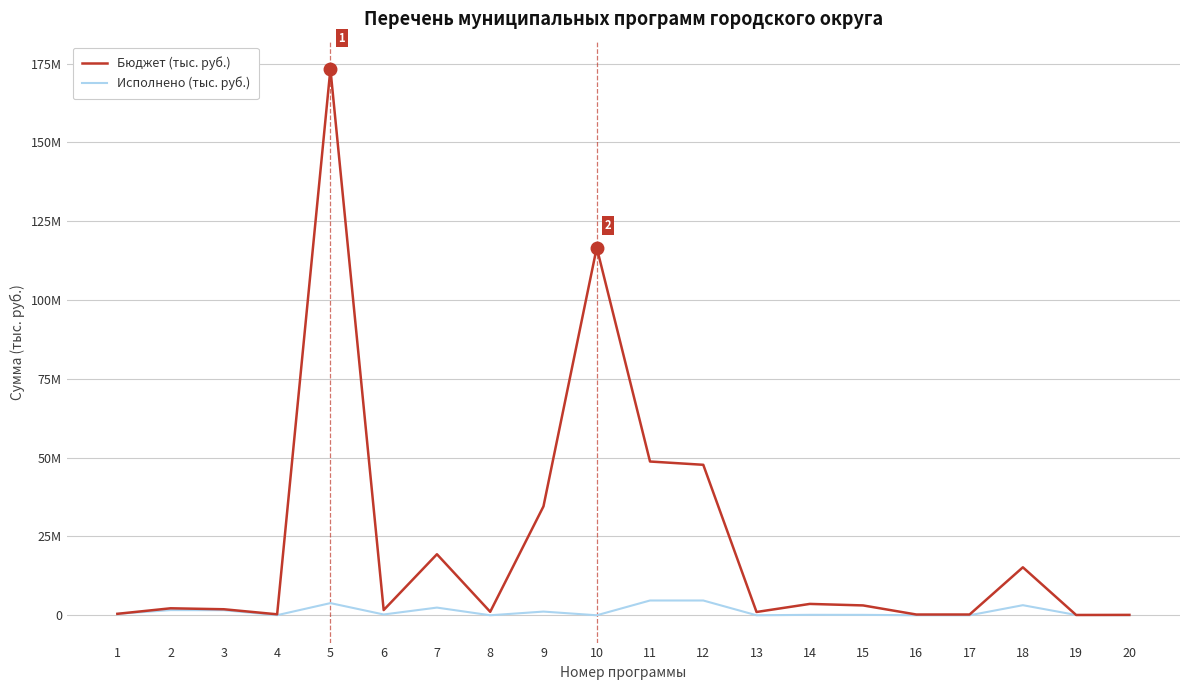

Which series changed the most between 15 and 18?

Бюджет (тыс. руб.)